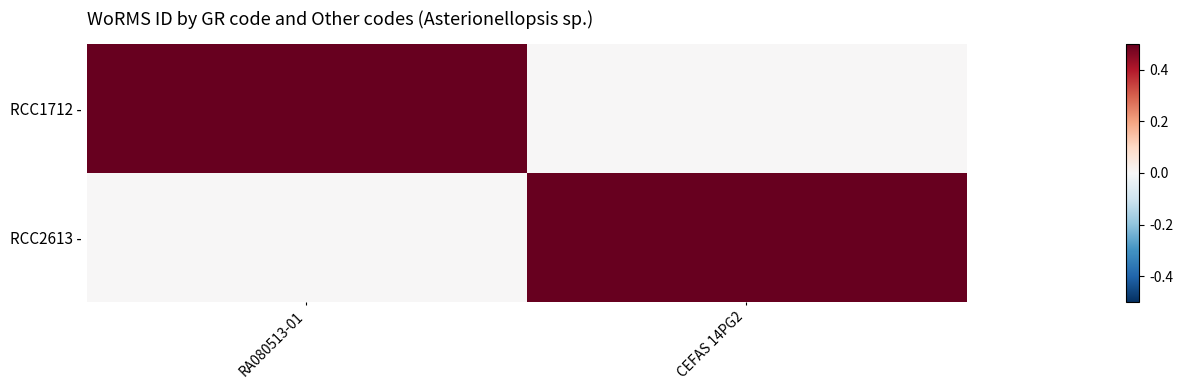

How many data points does each series have?

2